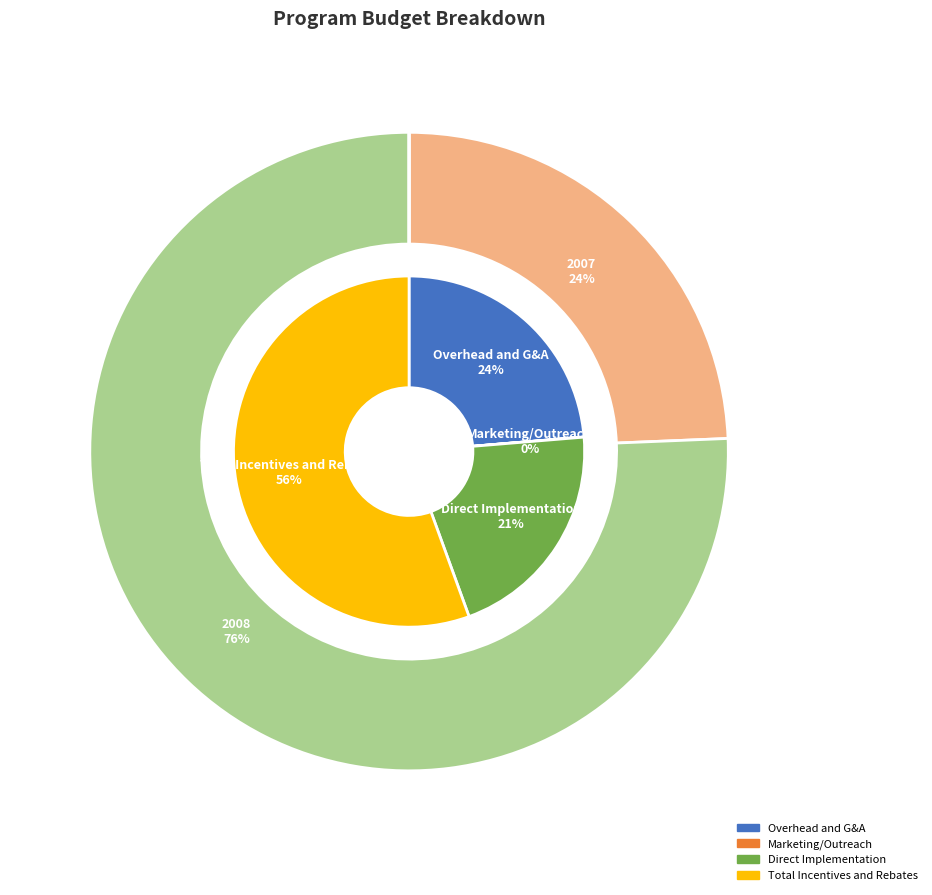

Which category accounts for the majority?

Total Incentives and Rebates